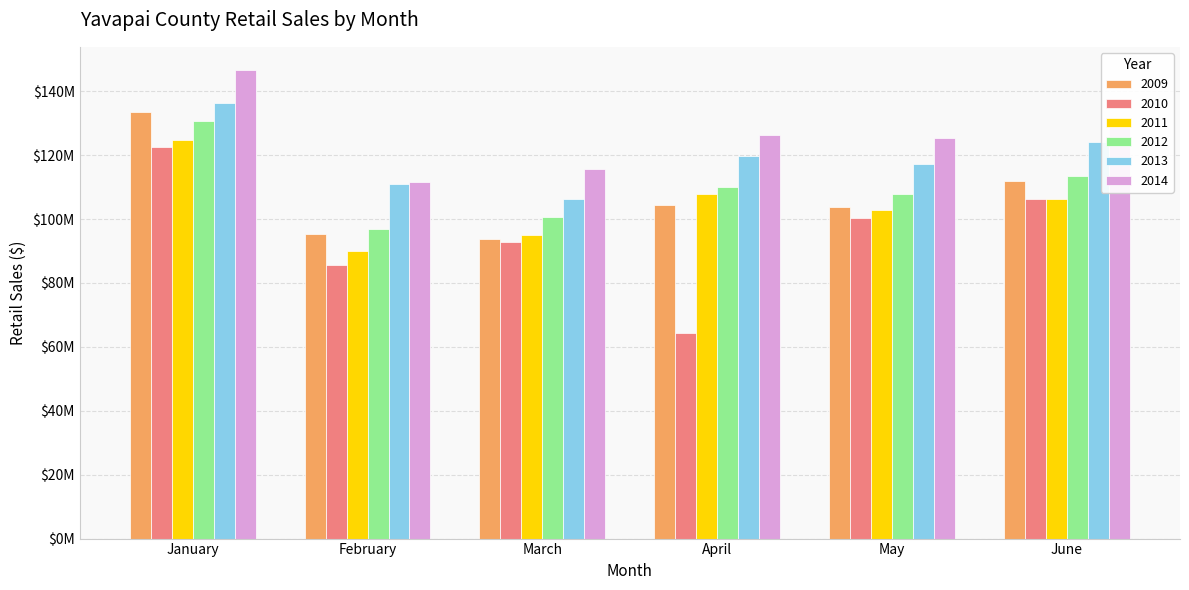

What are all the series names shown in the legend?

2009, 2010, 2011, 2012, 2013, 2014